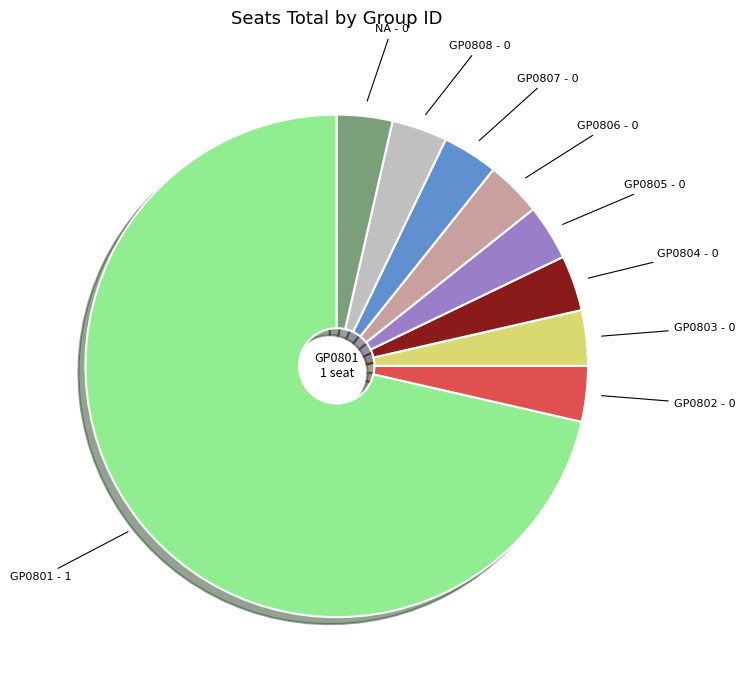

Is there any slice that represents more than half of the pie?

Yes